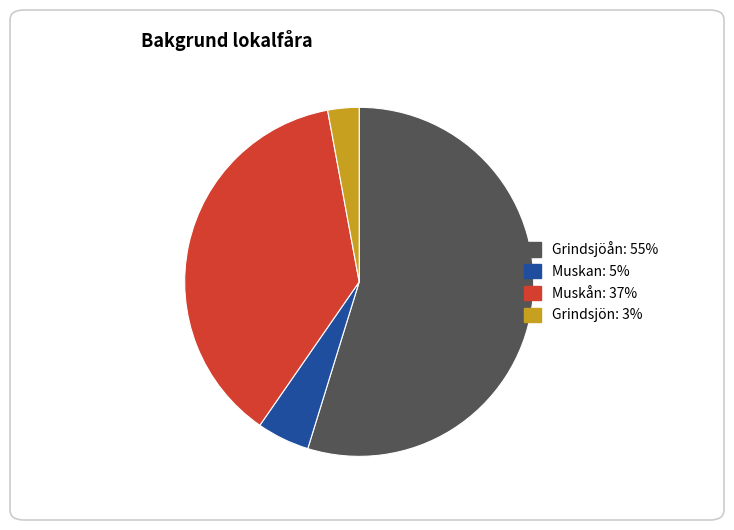

The Muskån slice represents 37% of the pie. True or false?

True